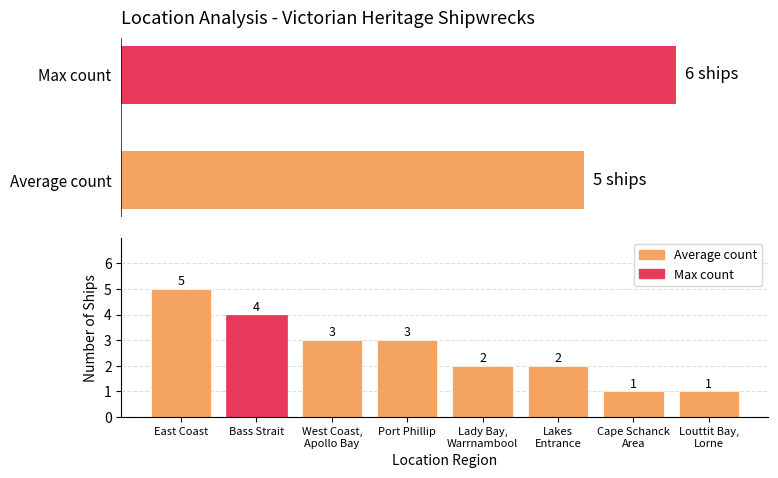

What is the label of the 8th bar from the right?

East Coast